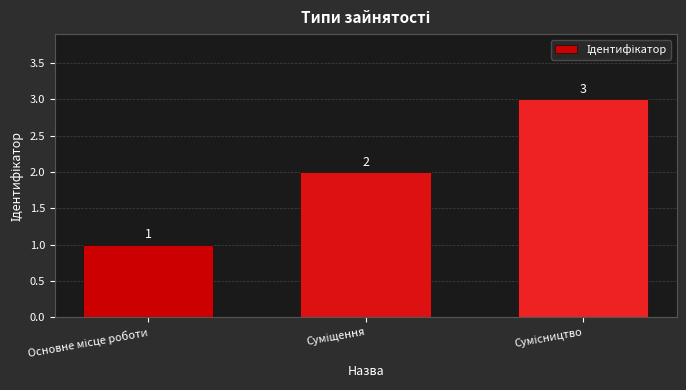

What is the sum of all values?

6